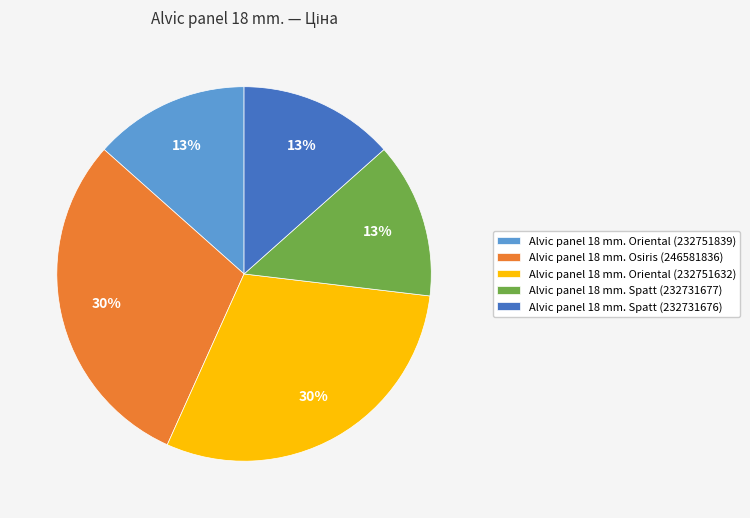

Which has a higher value, Alvic panel 18 mm. Spatt (232731677) or Alvic panel 18 mm. Osiris (246581836)?

Alvic panel 18 mm. Osiris (246581836)